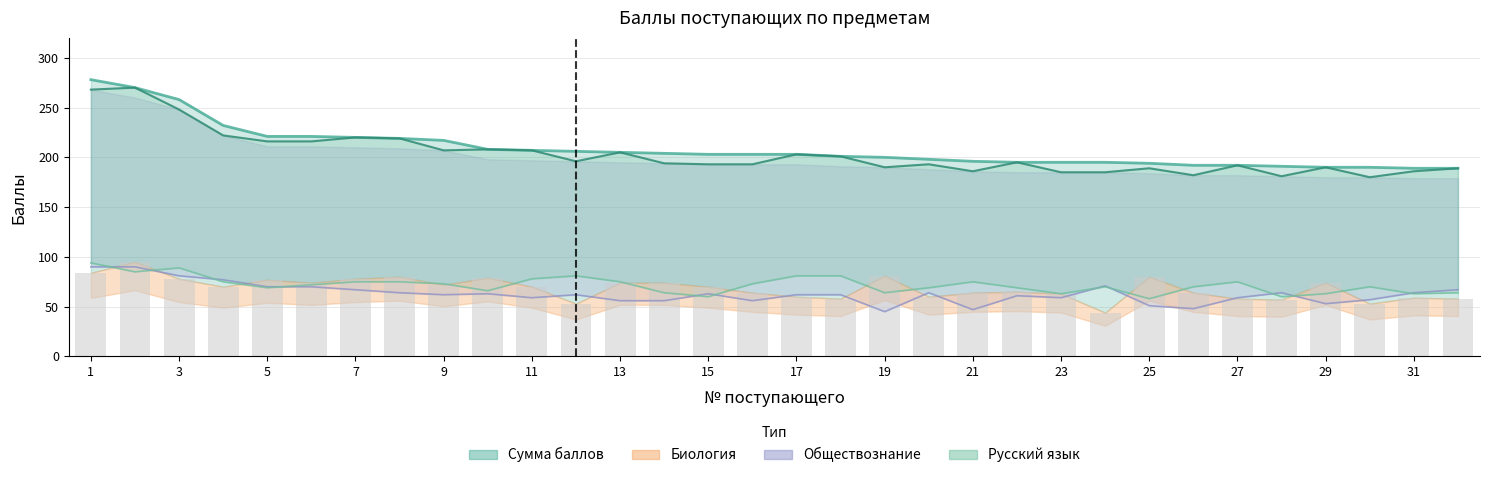

Between 9 and 30, which series saw the biggest shift?

Сумма баллов